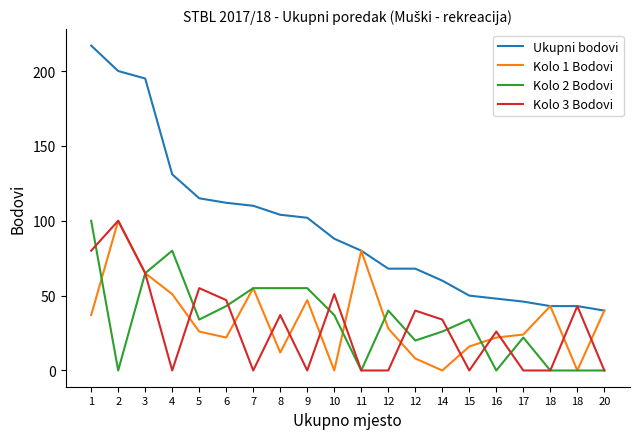

In Kolo 2 Bodovi, how many points are higher than both neighbors (excluding endpoints)?

4